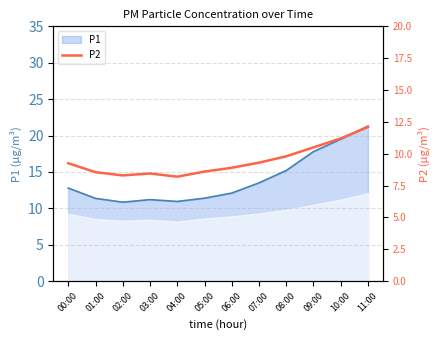

Does the chart have visible grid lines?

Yes